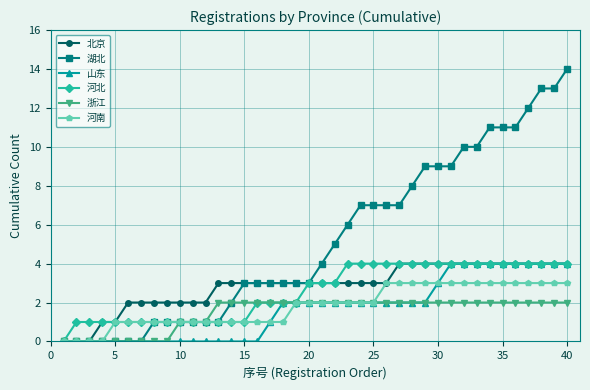

Reading left to right, what are all the values shown in this chart?

北京: 0	0	0	1	1	2	2	2	2	2	2	2	3	3	3	3	3	3	3	3	3	3	3	3	3	3	4	4	4	4	4	4	4	4	4	4	4	4	4	4
湖北: 0	0	0	0	0	0	0	1	1	1	1	1	1	2	3	3	3	3	3	3	4	5	6	7	7	7	7	8	9	9	9	10	10	11	11	11	12	13	13	14
山东: 0	0	0	0	0	0	0	0	0	0	0	0	0	0	0	0	1	2	2	2	2	2	2	2	2	2	2	2	2	3	4	4	4	4	4	4	4	4	4	4
河北: 0	1	1	1	1	1	1	1	1	1	1	1	1	1	1	2	2	2	2	3	3	3	4	4	4	4	4	4	4	4	4	4	4	4	4	4	4	4	4	4
浙江: 0	0	0	0	0	0	0	0	0	1	1	1	2	2	2	2	2	2	2	2	2	2	2	2	2	2	2	2	2	2	2	2	2	2	2	2	2	2	2	2
河南: 0	0	0	0	1	1	1	1	1	1	1	1	1	1	1	1	1	1	2	2	2	2	2	2	2	3	3	3	3	3	3	3	3	3	3	3	3	3	3	3